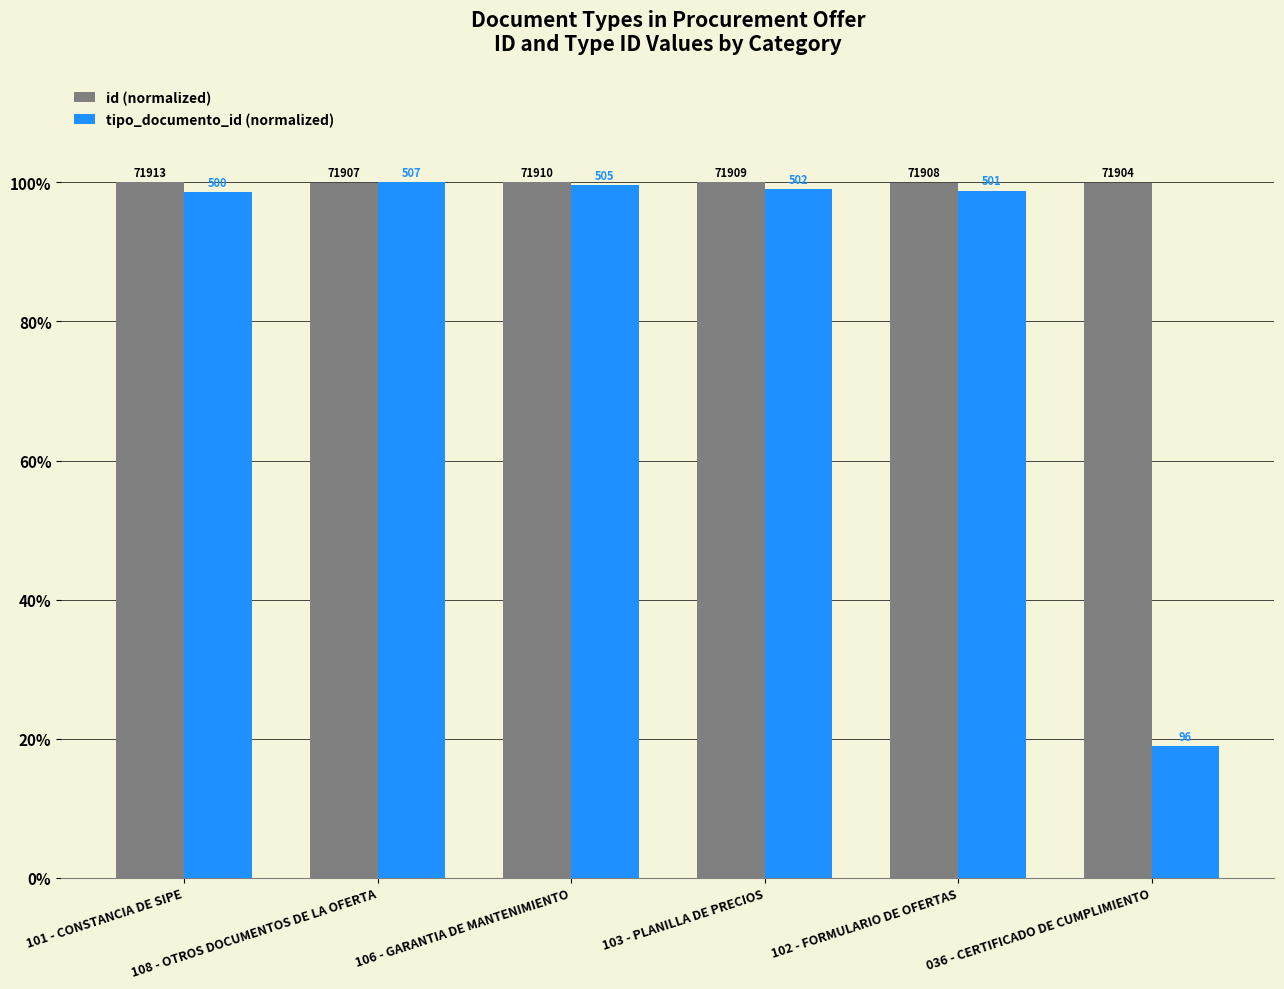

At how many categories does at least one series exceed 72?

6